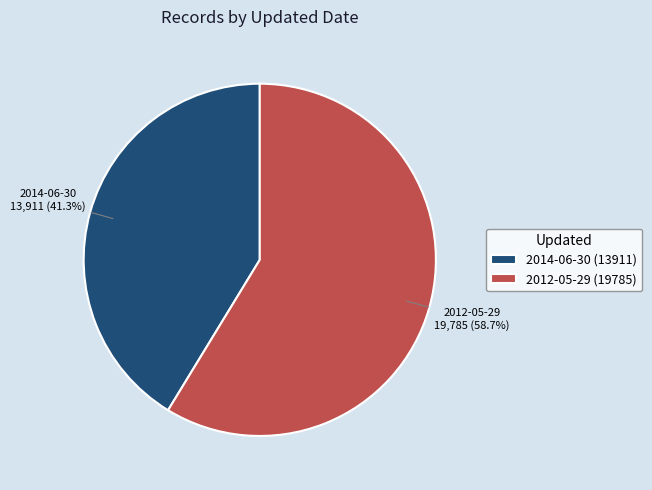

To the nearest percent, what portion does 2012-05-29 represent?

59%